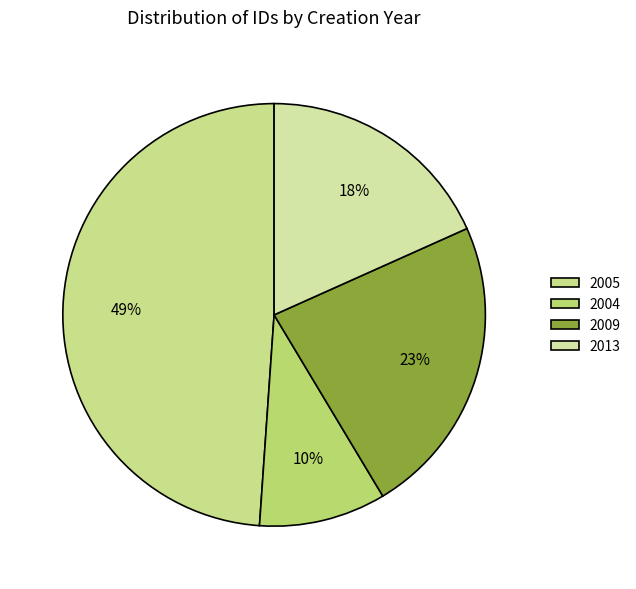

Count the number of slices in the pie.

4